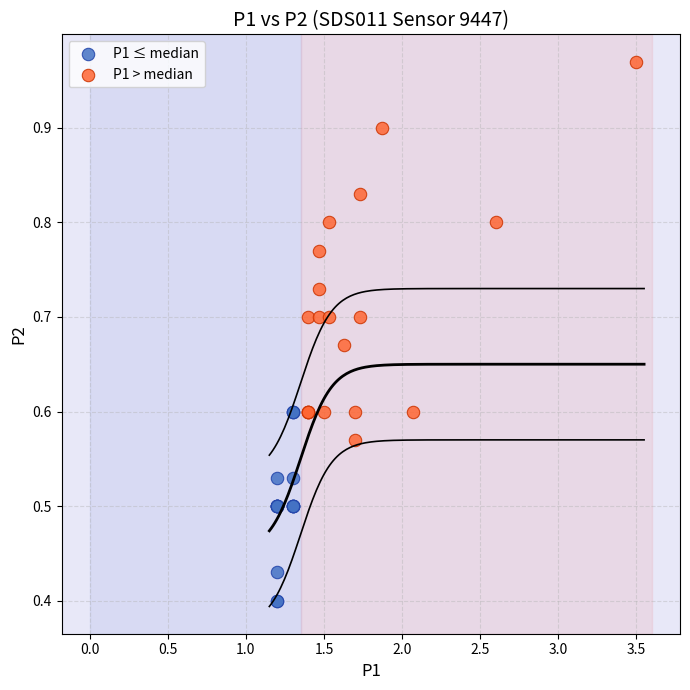

What are all the series names shown in the legend?

P1 ≤ median, P1 > median